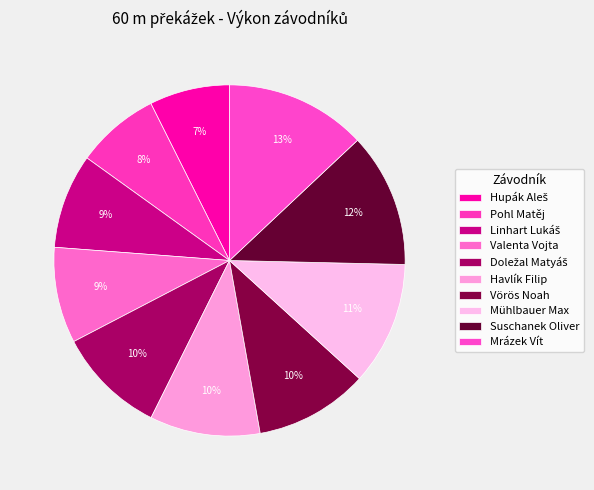

Does Mrázek Vít account for over 50% of the chart?

No